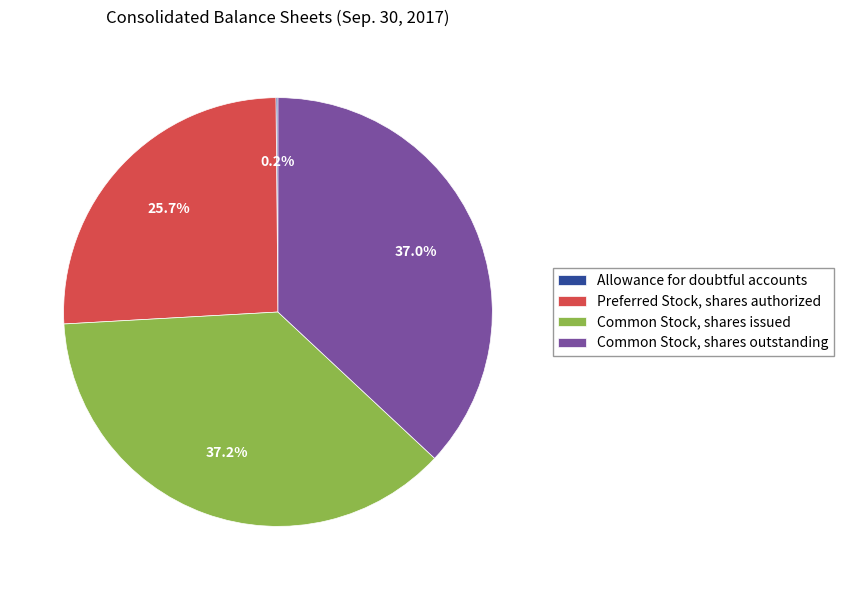

Is there any slice that represents more than half of the pie?

No